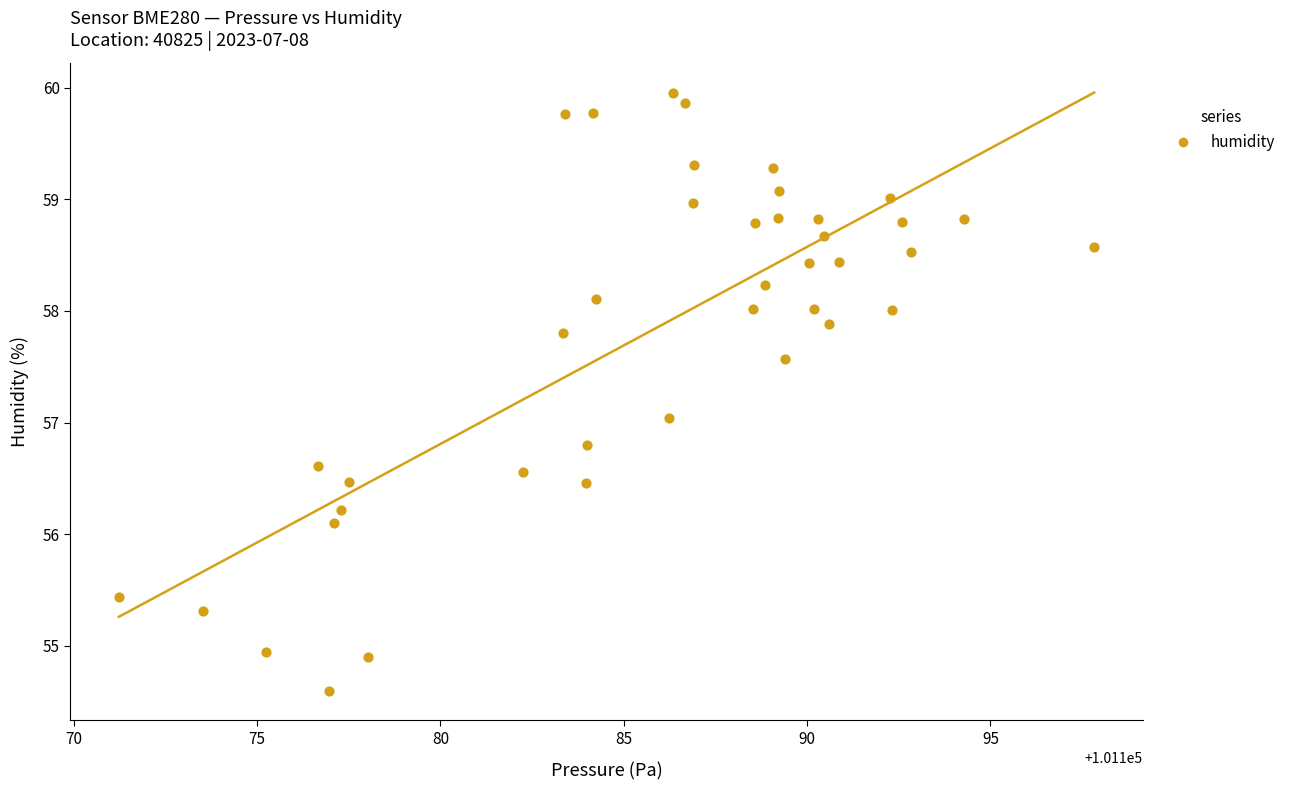

What is the range of X values (max minus min)?

26.6